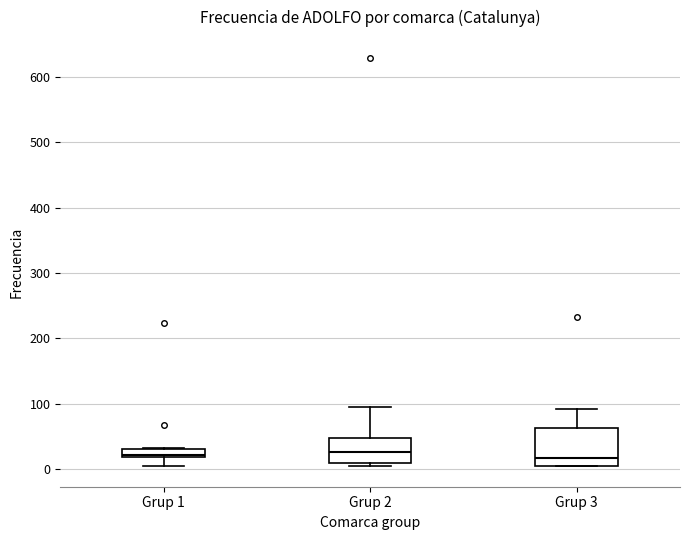

Where is the lower edge of the box for Grup 2 on the y-axis? The values are not printed on the chart, so give them approximately, as read against the axis.

10